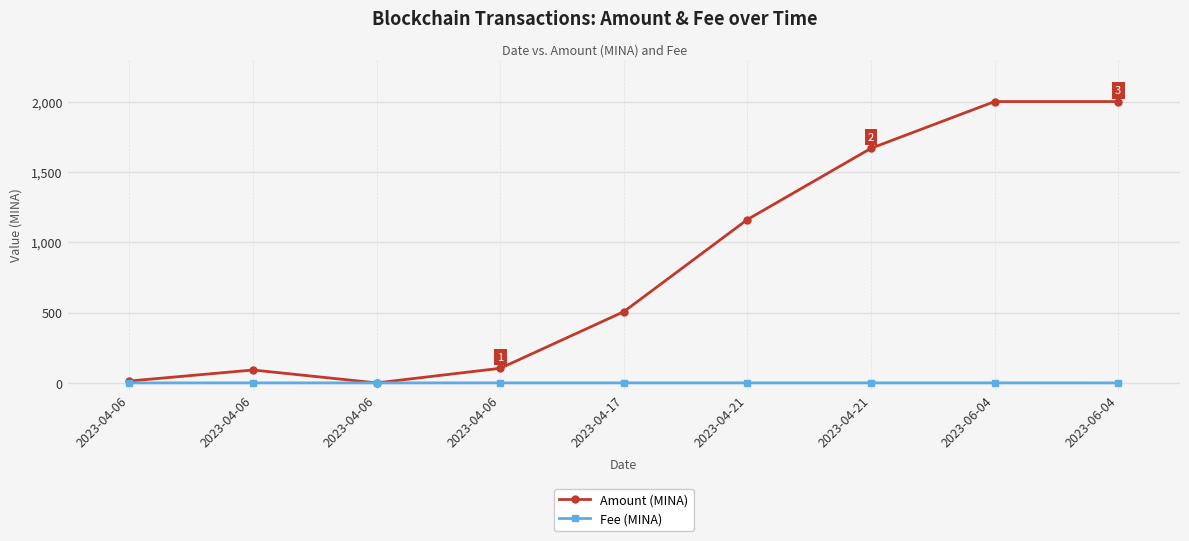

Is this an area chart (filled region under the line)?

No